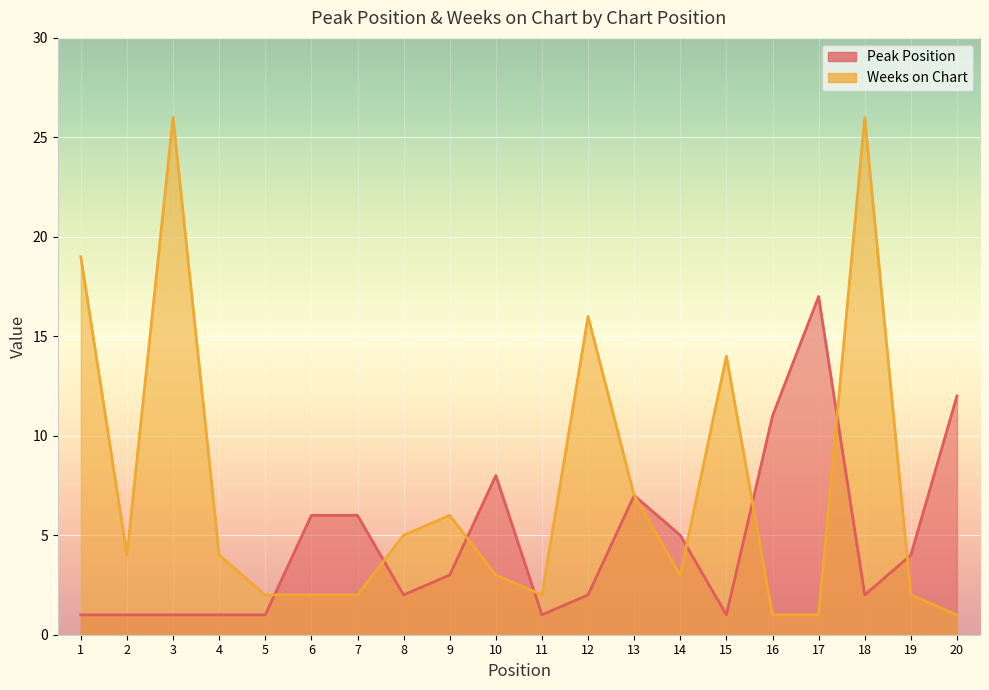

What is the sum of the Peak Position values at 5 and 8?

3